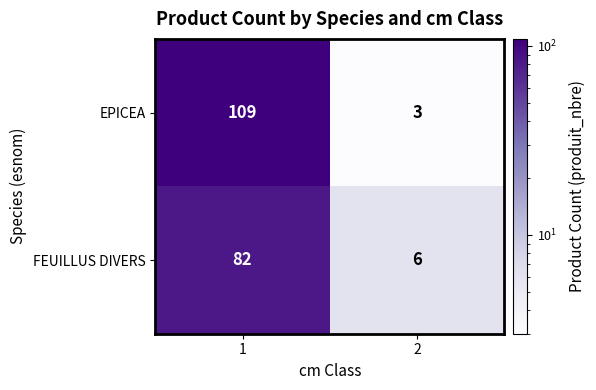

Reading left to right, list all the values displayed in this chart.

EPICEA: 109	3
FEUILLUS DIVERS: 82	6